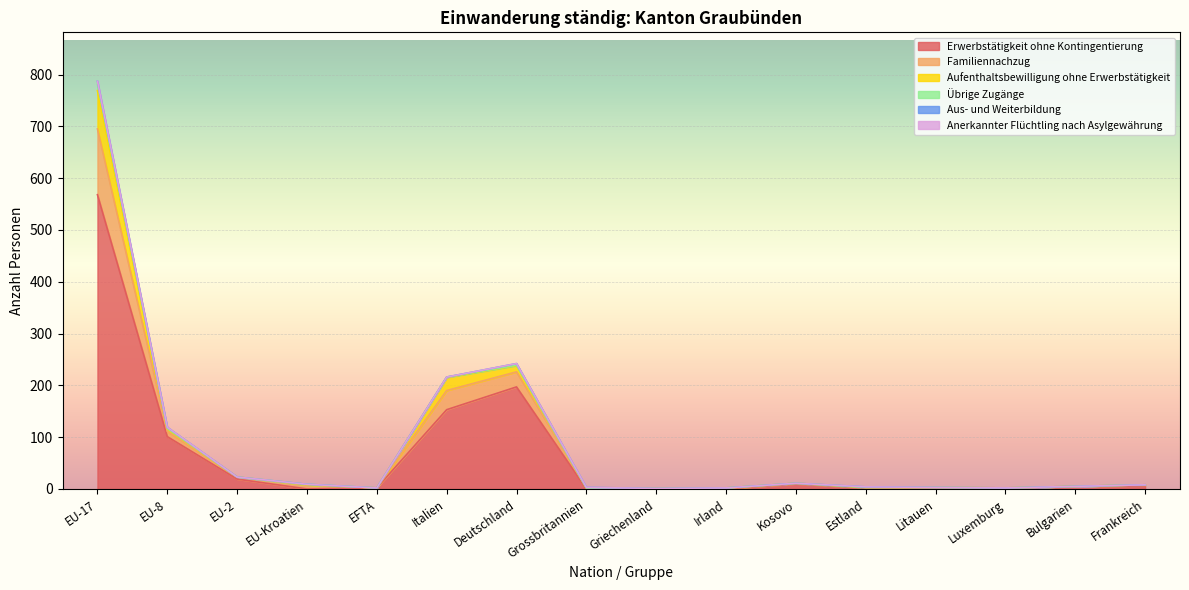

True or false: Familiennachzug and Aufenthaltsbewilligung ohne Erwerbstätigkeit intersect in this chart.

False